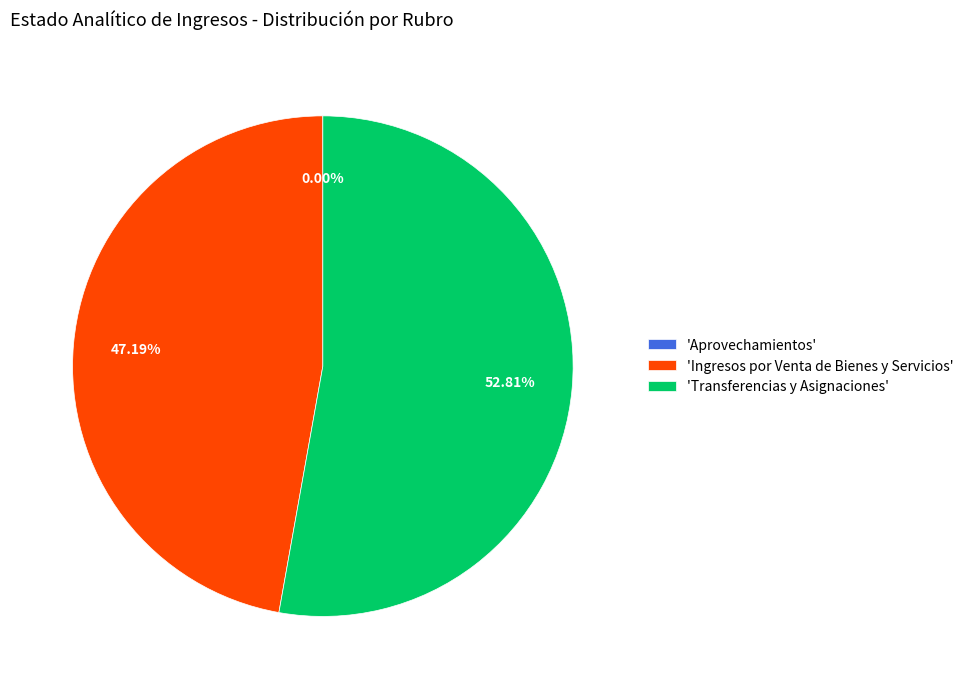

Which category has the biggest portion of the pie?

'Transferencias y Asignaciones'